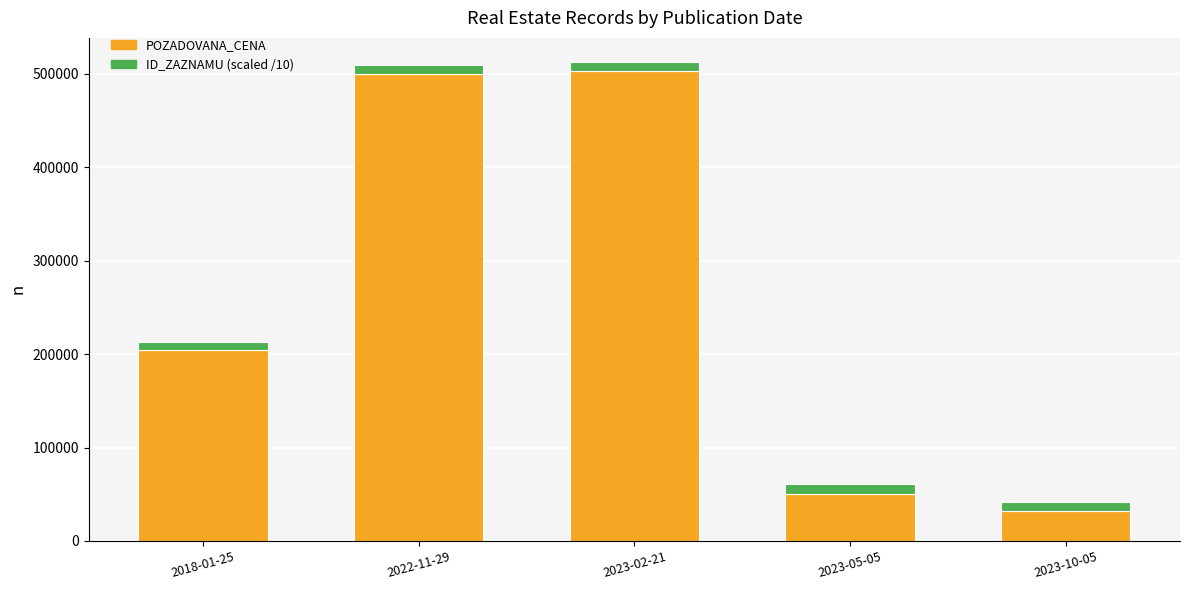

Where is POZADOVANA_CENA nearest to the value 267505?

2018-01-25